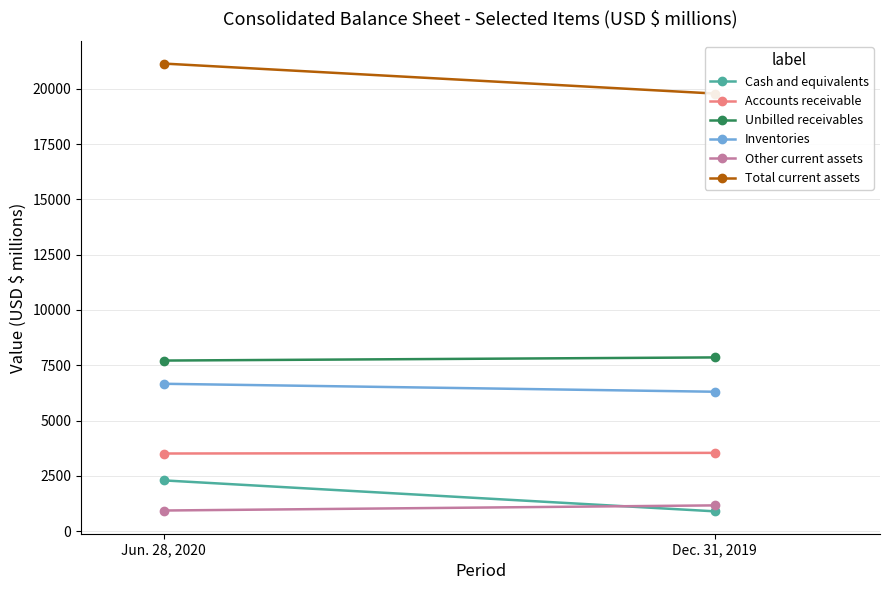

What is the value of the Inventories point at the 1st from the left?

6666